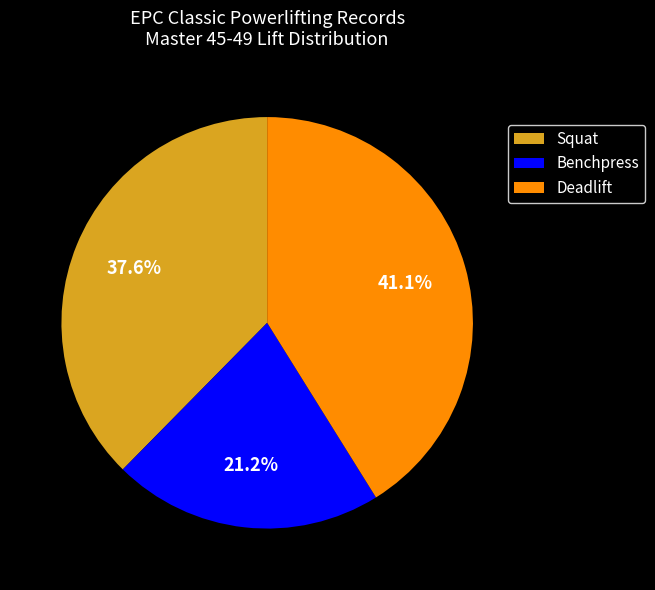

What is the smallest slice in the pie chart?

Benchpress